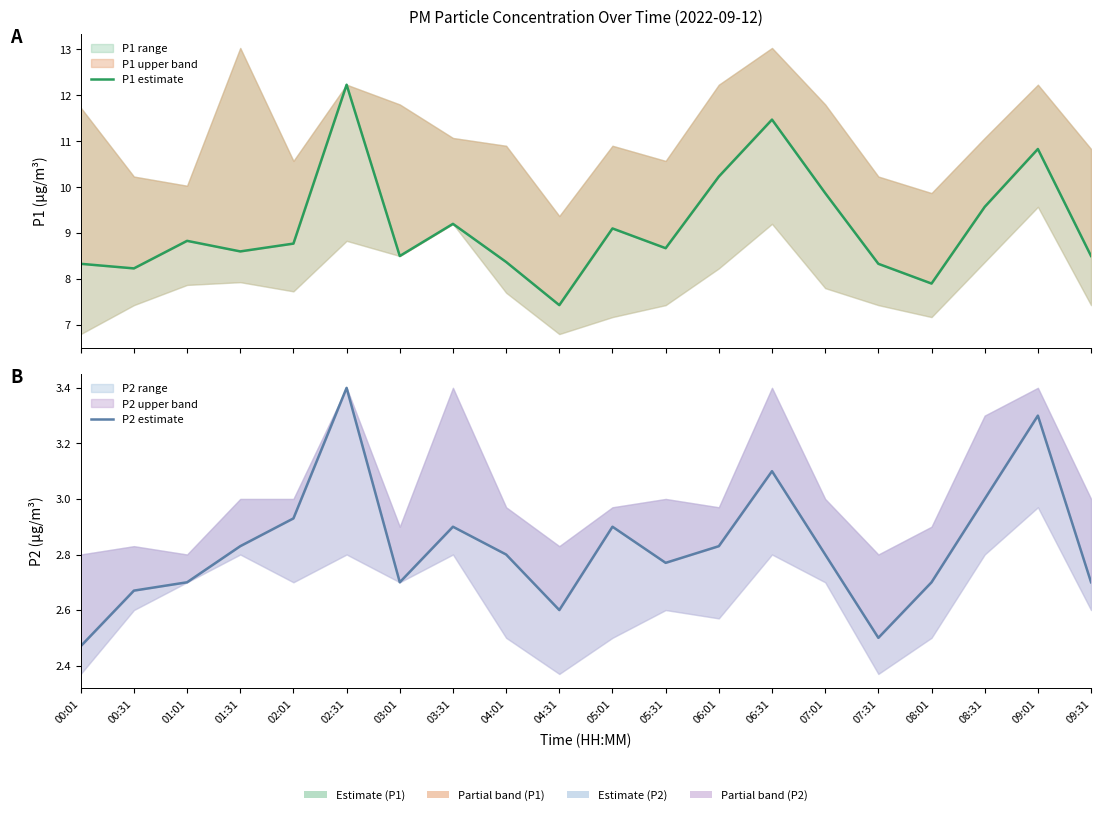

At how many categories does at least one series exceed 9?

8